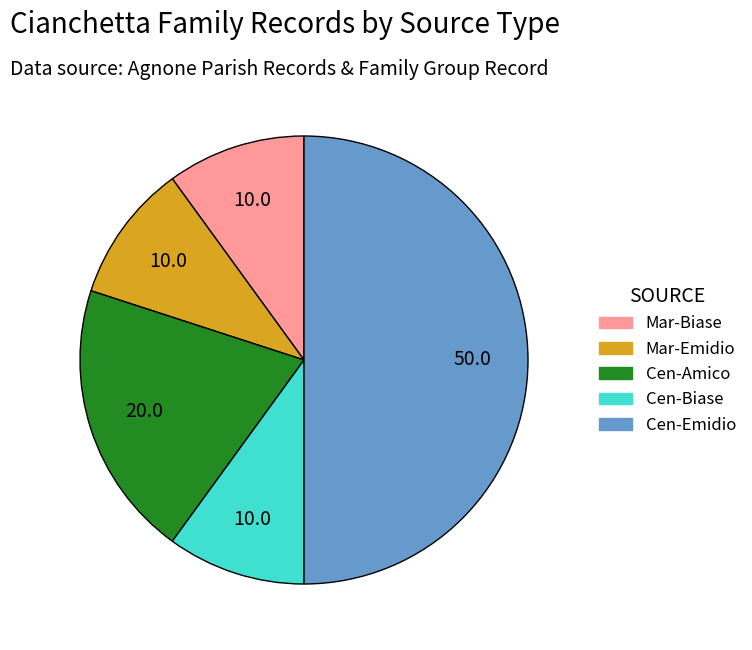

Which has a higher value, Cen-Emidio or Cen-Amico?

Cen-Emidio